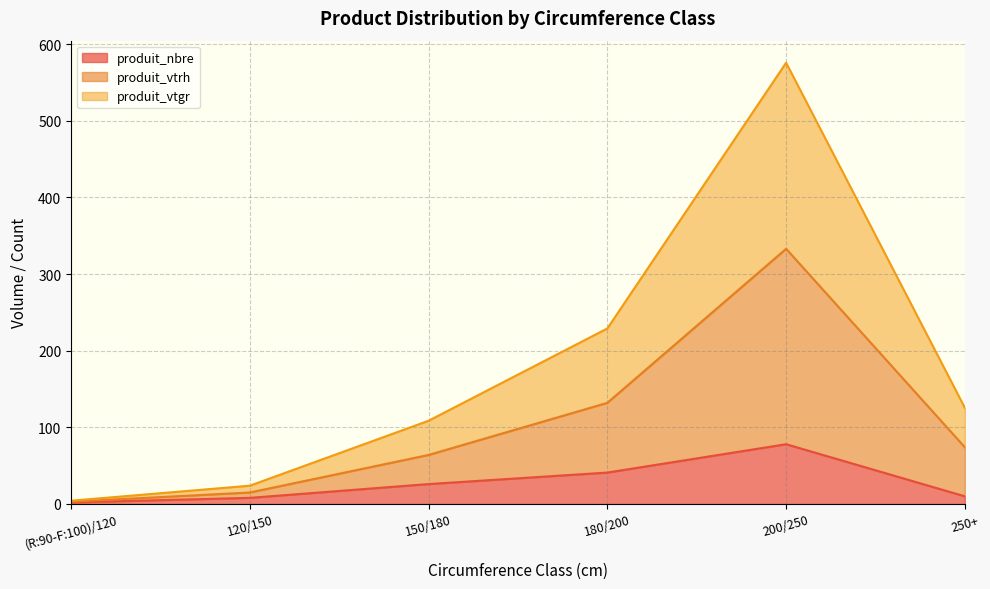

Reading right to left, transcribe all the data shown in this chart.

produit_nbre: 250+=10.0	200/250=78.0	180/200=41.0	150/180=26.0	120/150=8.0	(R:90-F:100)/120=2.0
produit_vtrh: 250+=74.0	200/250=333.0	180/200=132.0	150/180=64.0	120/150=15.0	(R:90-F:100)/120=3.0
produit_vtgr: 250+=125.5	200/250=575.8	180/200=229.1	150/180=108.6	120/150=23.9	(R:90-F:100)/120=4.3